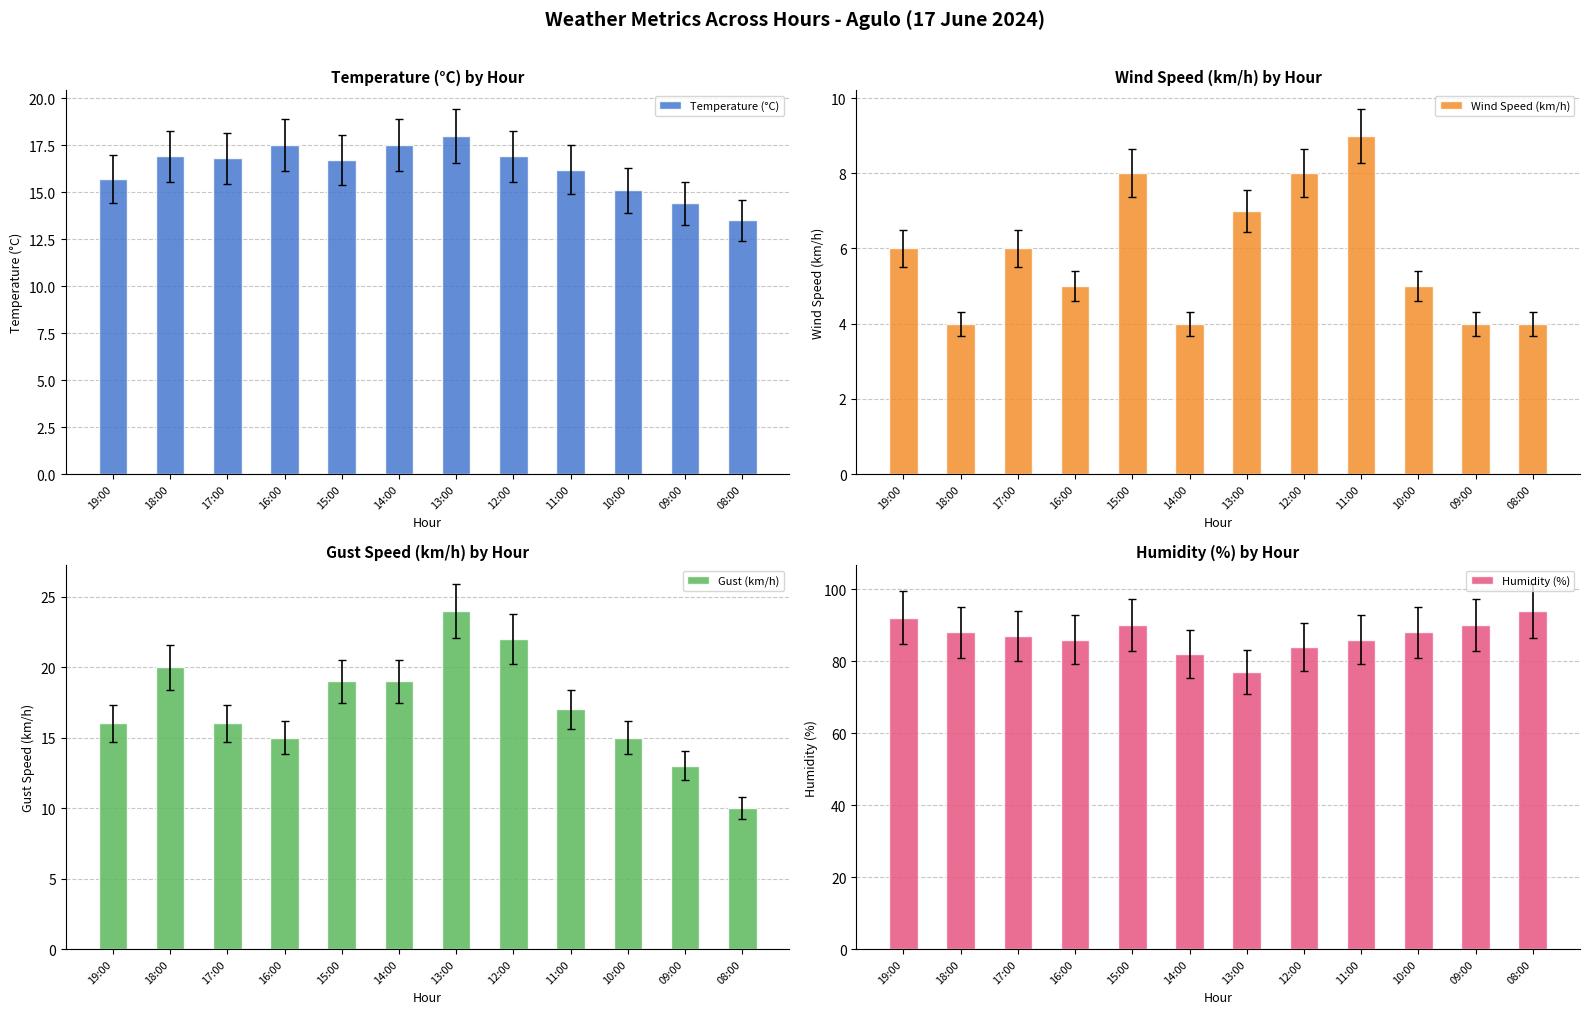

Which series has the largest range (max minus min)?

Humidity (%)